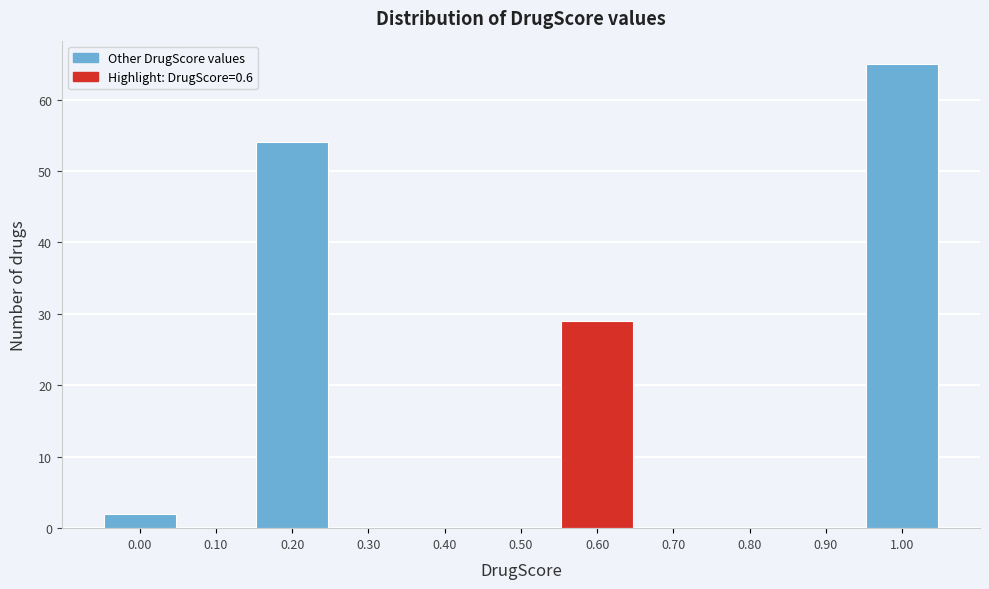

Reading left to right, what are all the values shown in this chart?

0.00=2	0.10=0	0.20=54	0.30=0	0.40=0	0.50=0	0.60=29	0.70=0	0.80=0	0.90=0	1.00=65